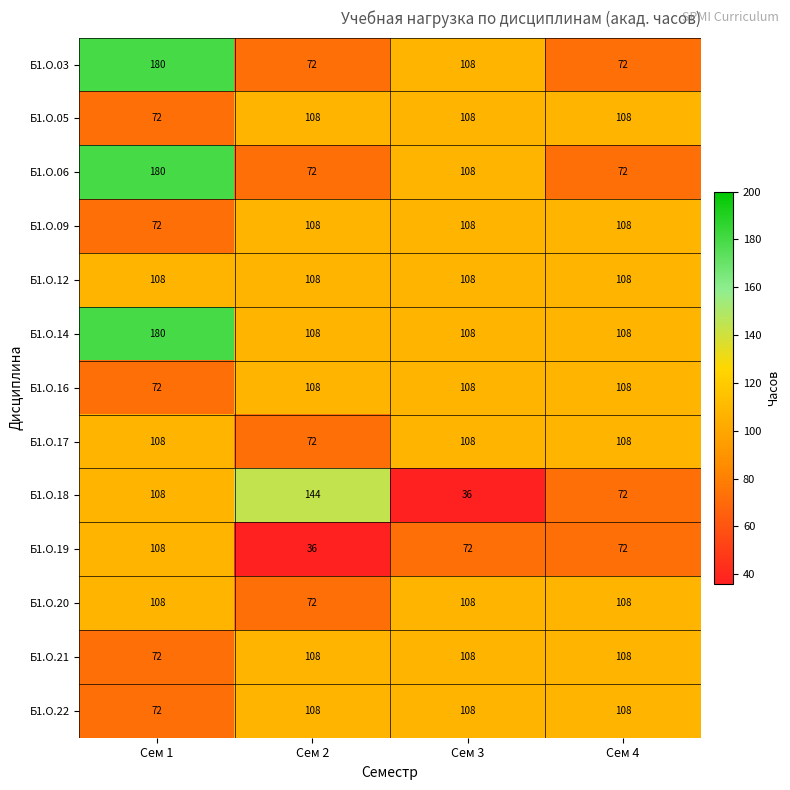

What is the spread (max minus min) of values at Сем 1?

108